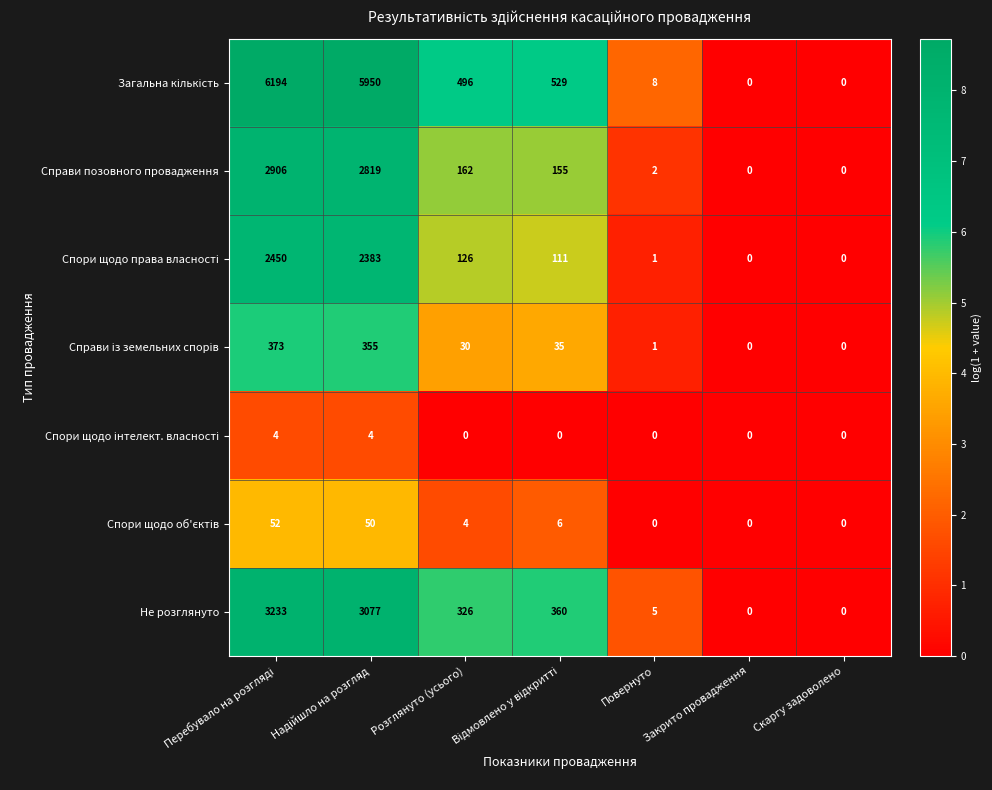

Is it true that Не розглянуто equals 210 at Розглянуто (усього)?

False